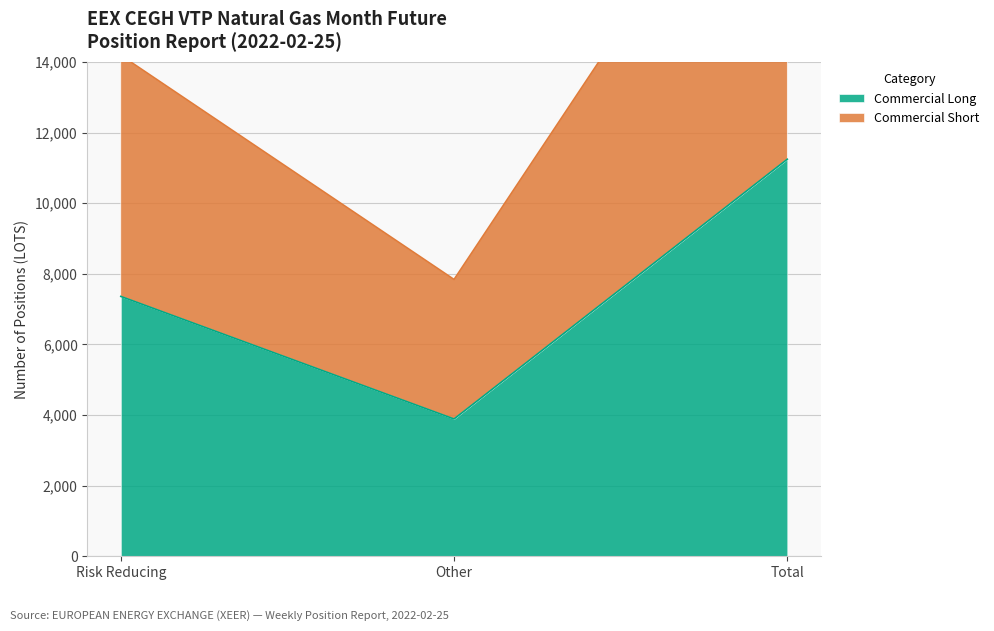

How many values in the Commercial Short series exceed 14189?

1